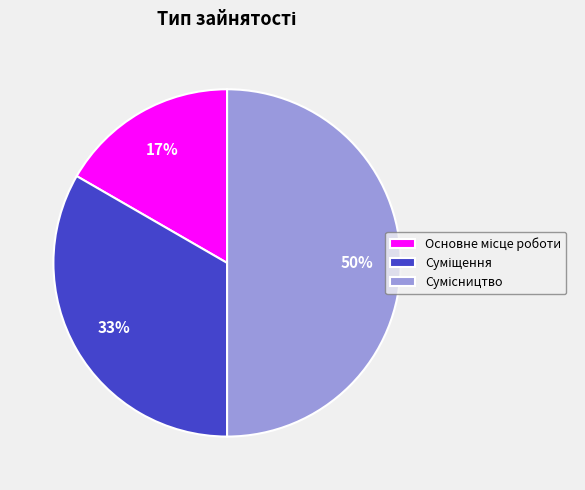

To the nearest percent, what is the difference between the largest and smallest slice percentages?

33%